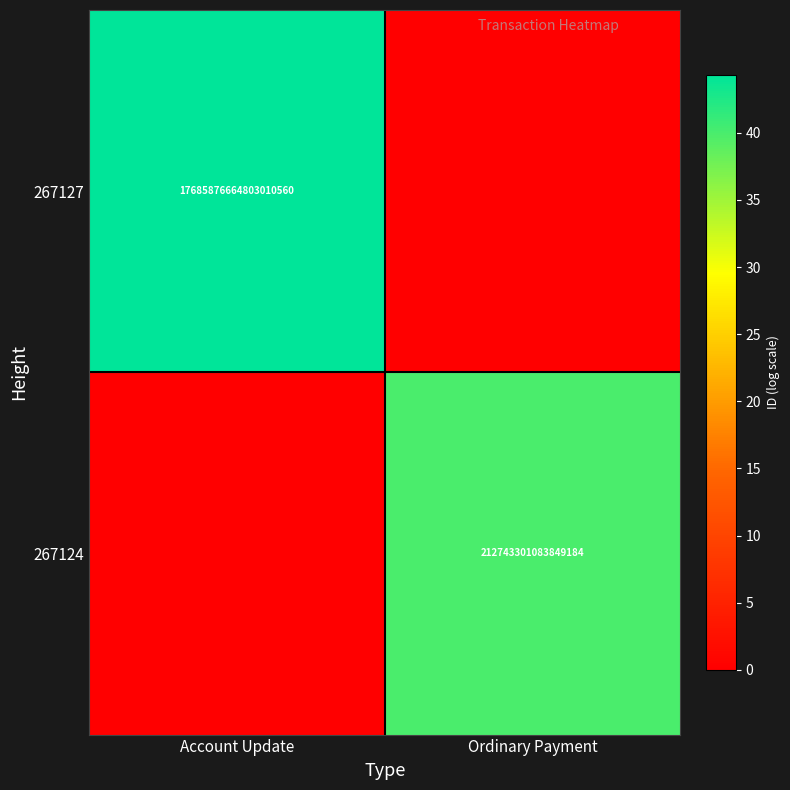

Is it true that 267124 equals 212743301083849184 at Ordinary Payment?

True